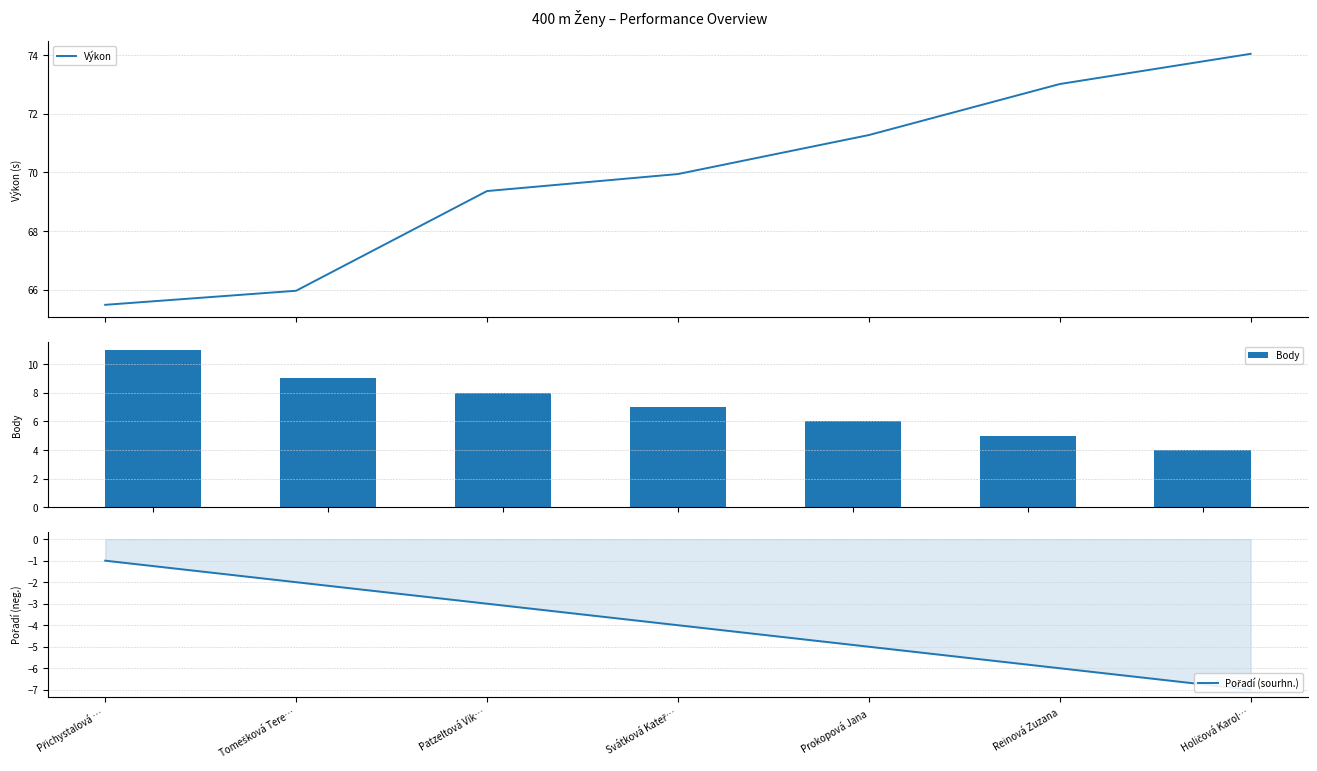

What position from the left is Tomešková Tere…?

2